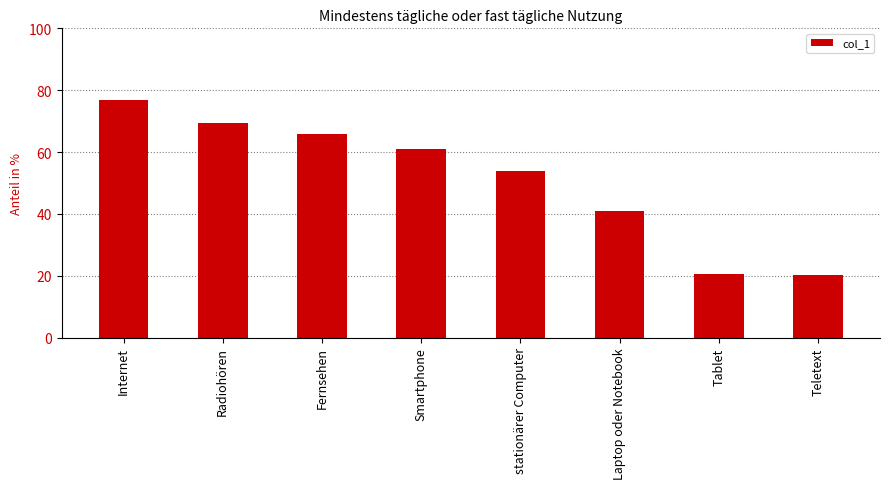

At which label does the data first exceed 60?

Internet